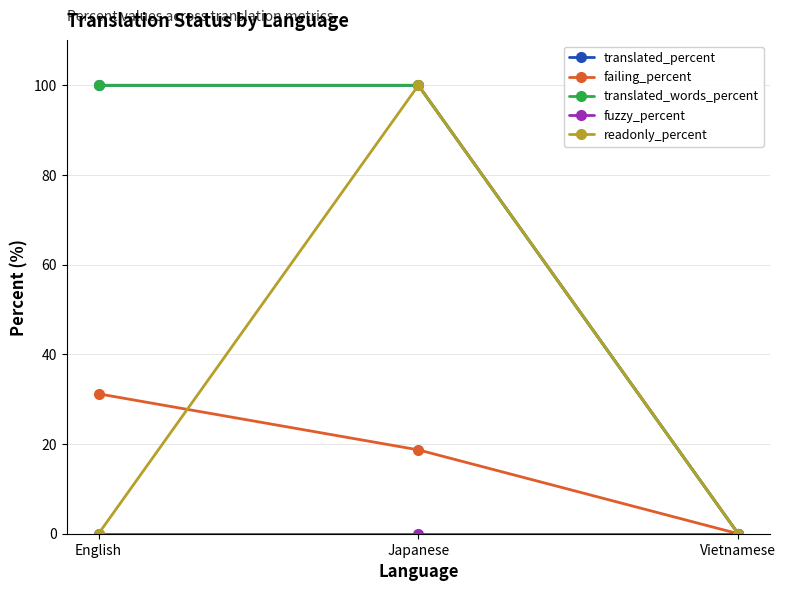

True or false: translated_percent has a value of 100.0 at English.

True